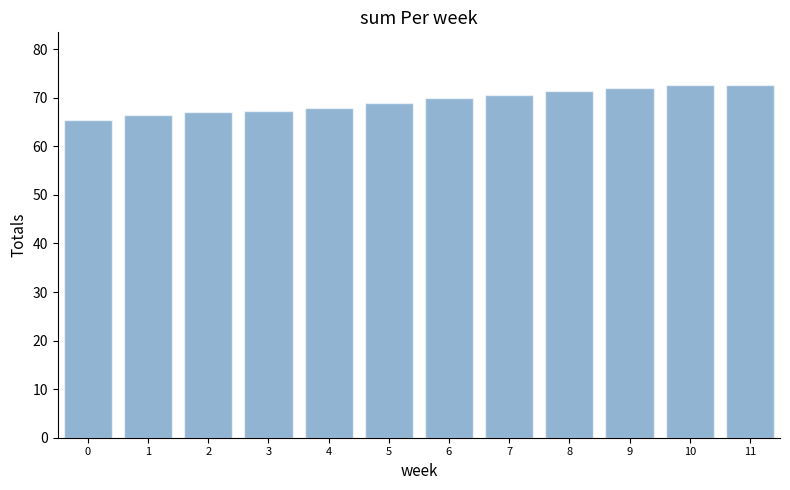

What is the sum of all values?

832.1